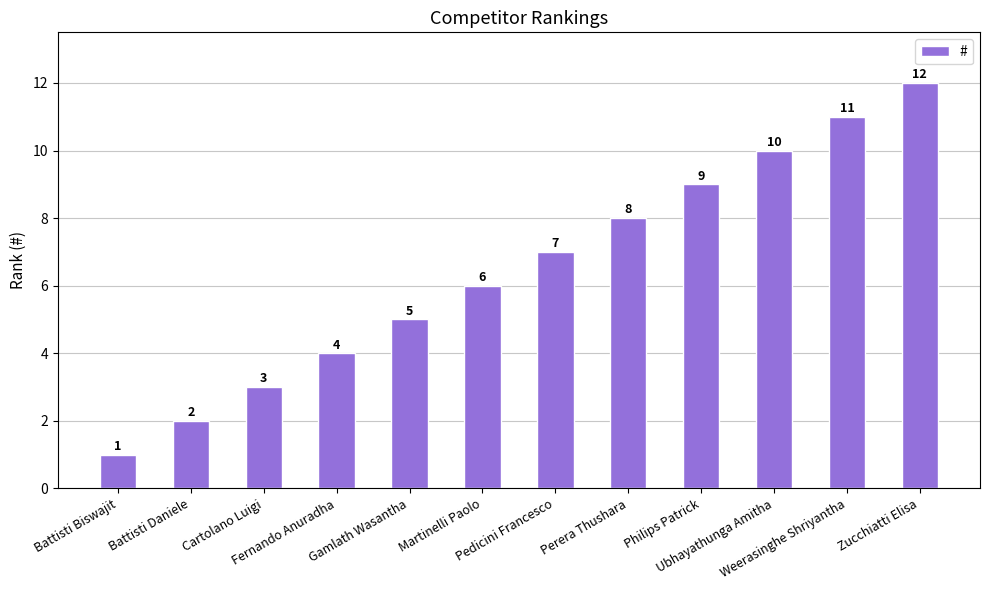

What is the difference between the maximum and second lowest values?

10